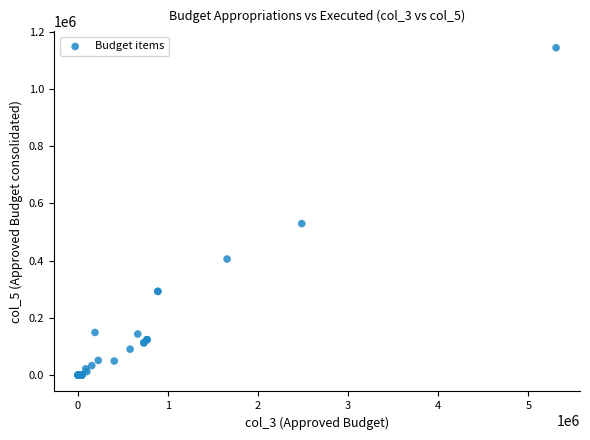

What Y value in the scatter plot is closest to 572145?

529404.4